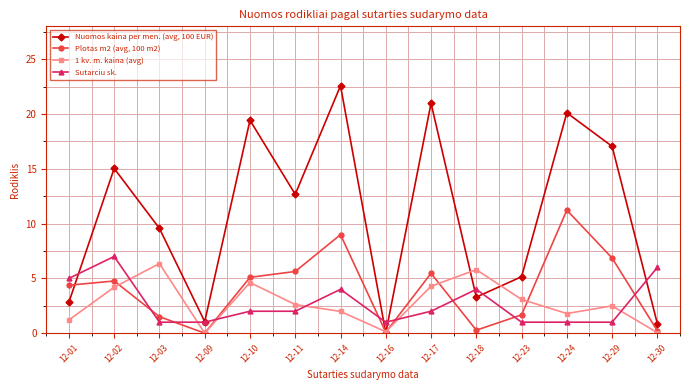

Which series has the widest spread of values?

Nuomos kaina per men. (avg, 100 EUR)